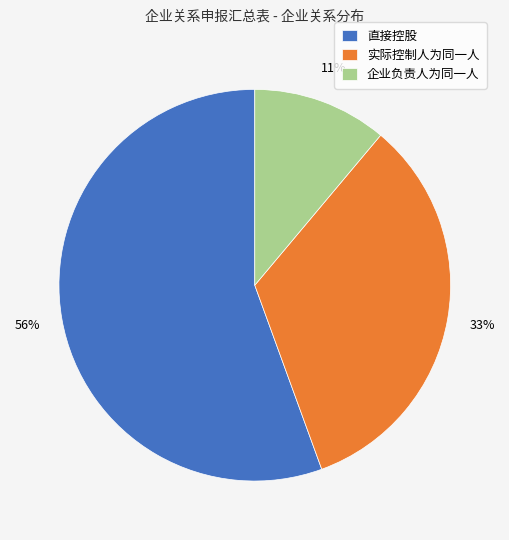

Approximately how many times larger is the value at 直接控股 compared to 实际控制人为同一人?

1.7